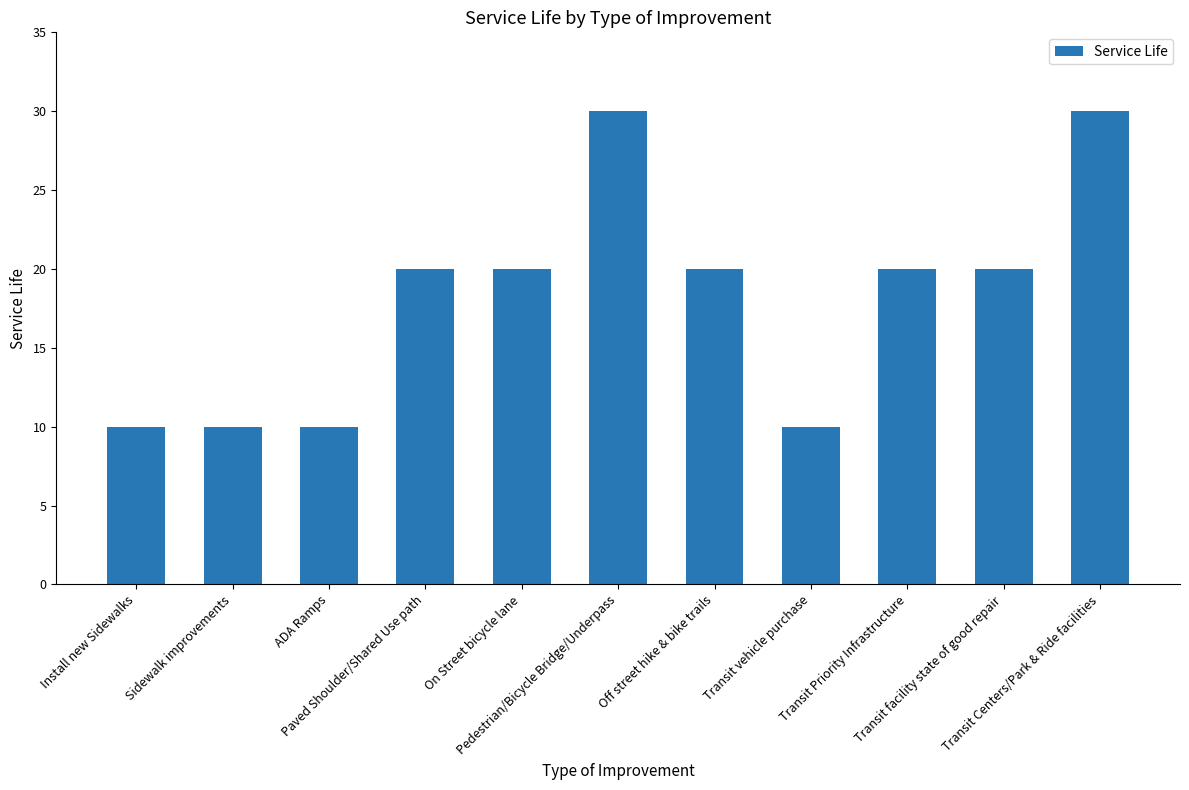

Count the values in the range 10 to 20.

9